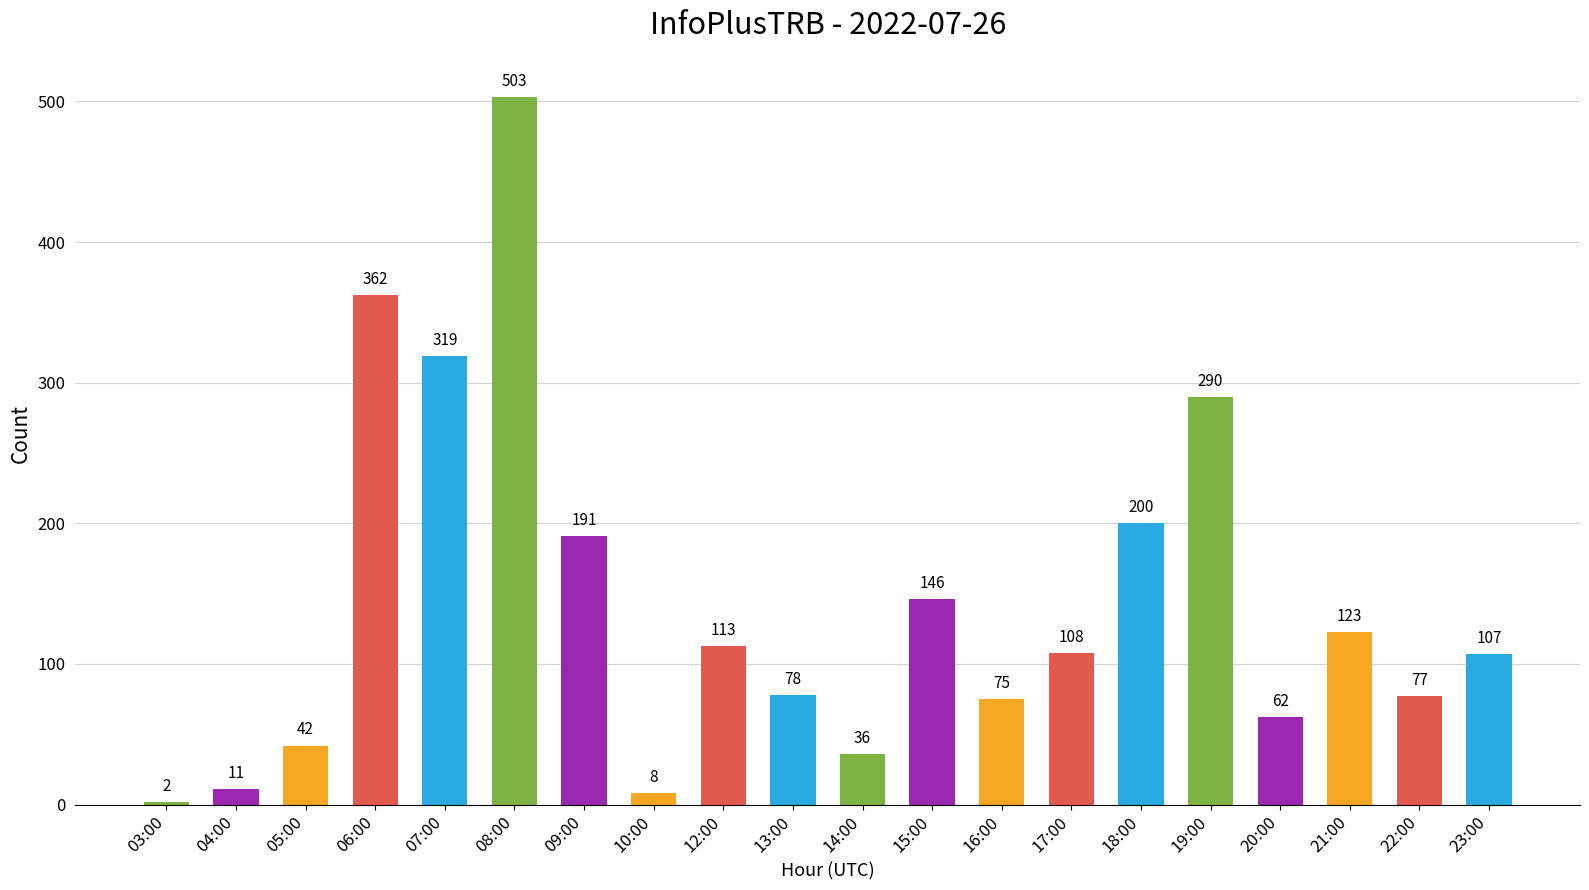

Reading left to right, what are all the values shown in this chart?

2	11	42	362	319	503	191	8	113	78	36	146	75	108	200	290	62	123	77	107